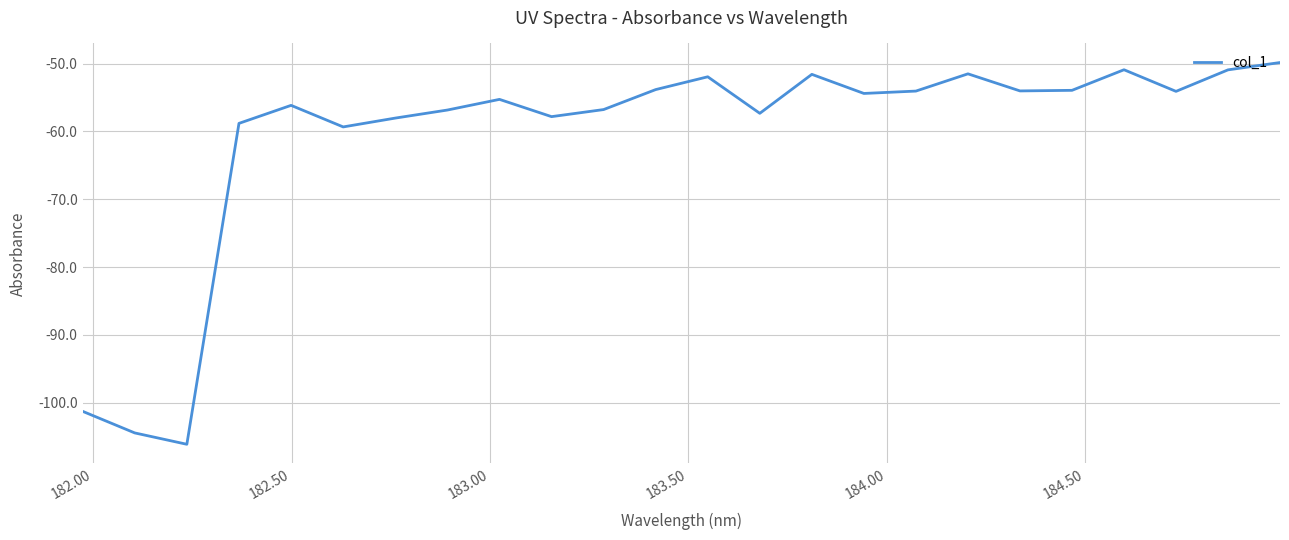

What is the difference between the maximum and minimum values?

56.3